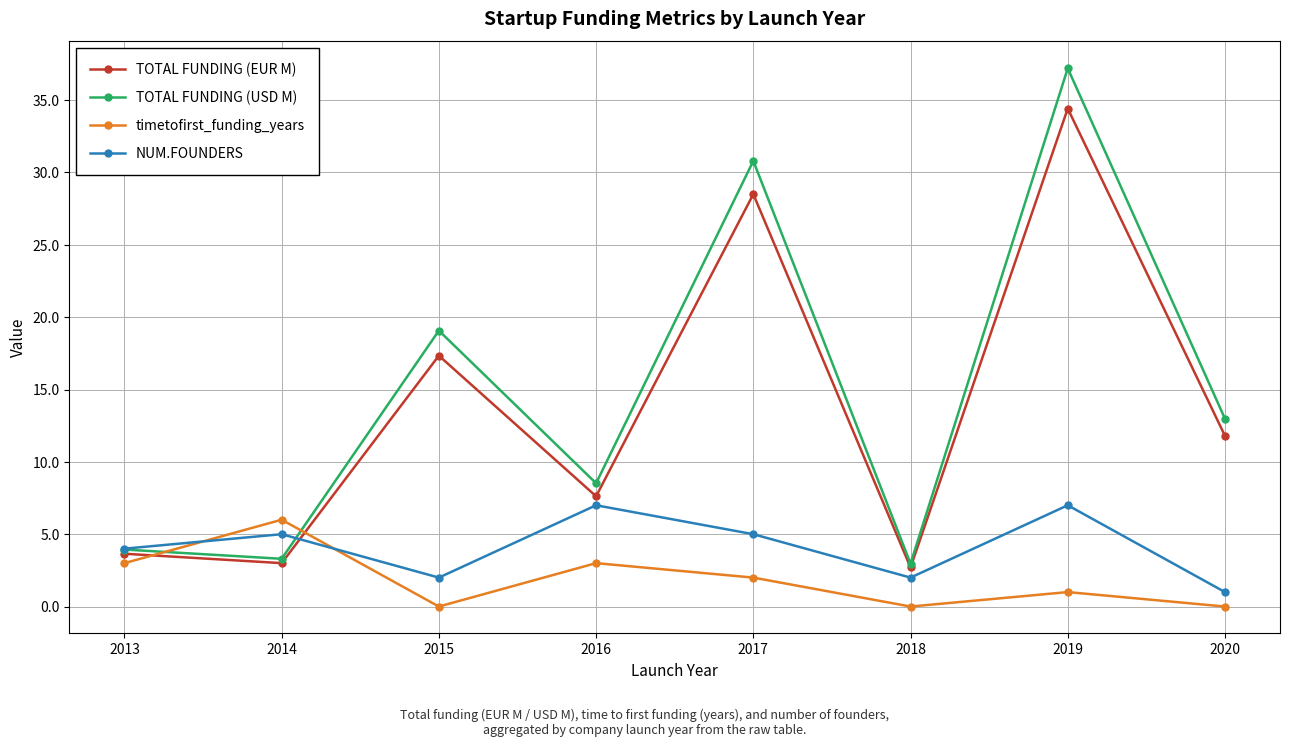

At 2016, list the series in order from largest to smallest.

TOTAL FUNDING (USD M), TOTAL FUNDING (EUR M), NUM.FOUNDERS, timetofirst_funding_years